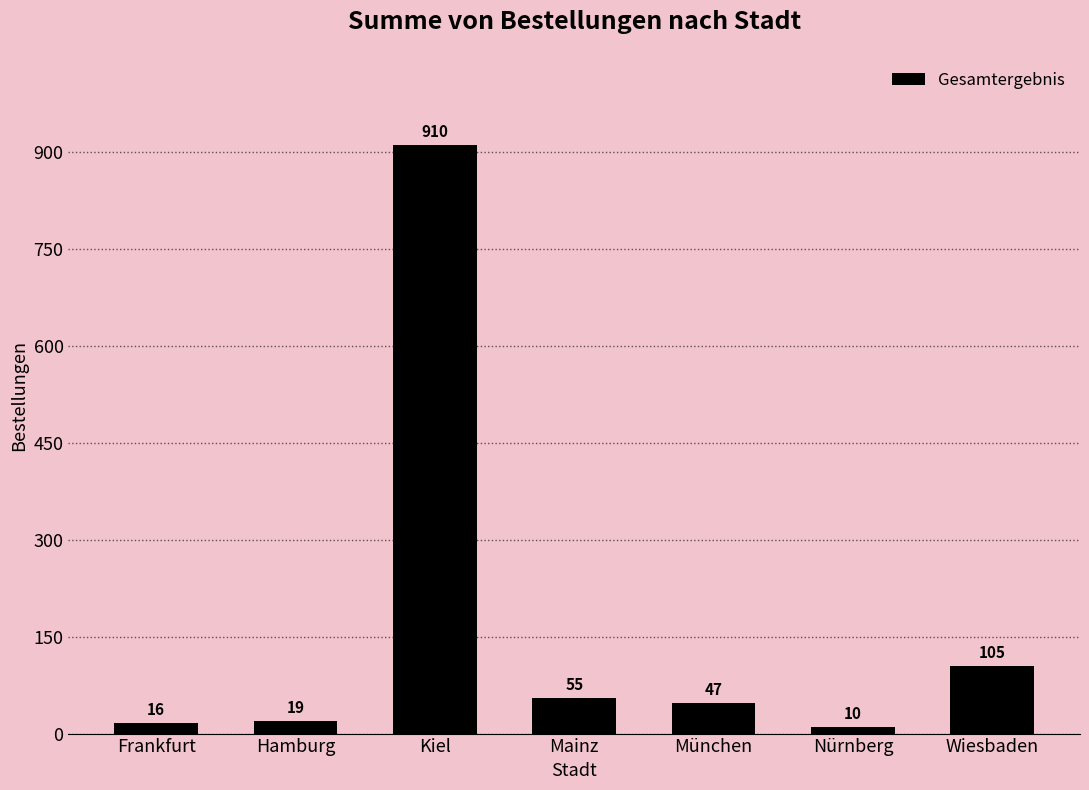

What is the label of the 3rd bar from the right?

München